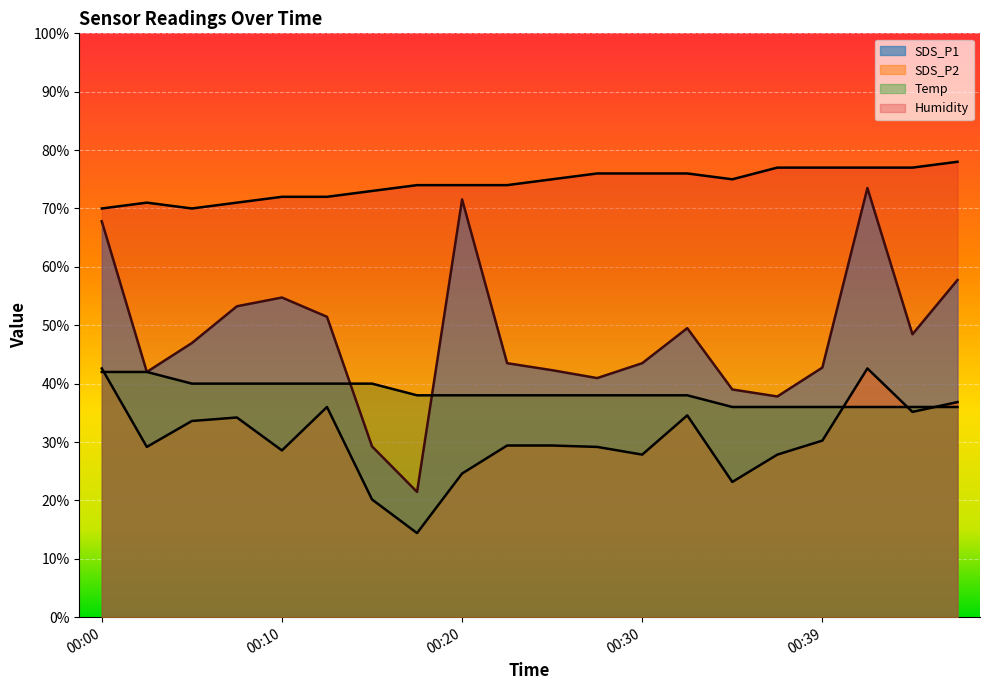

List the series in order of their peak value, highest first.

Humidity, SDS_P1, SDS_P2, Temp